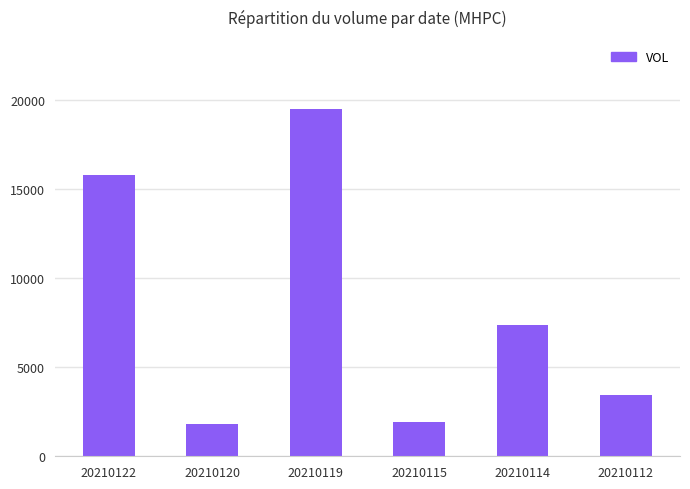

The value at 20210122 is 15775. True or false?

True